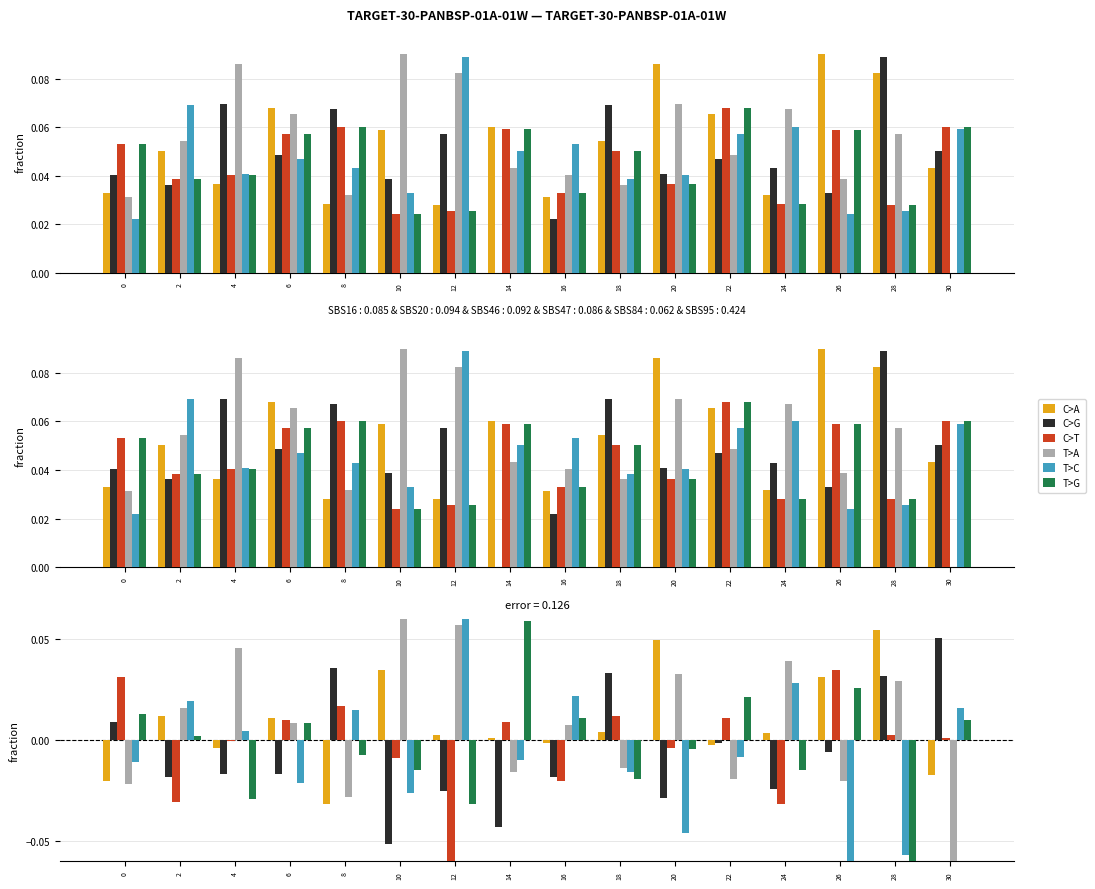

Which category has the highest value in the T>A series?

10